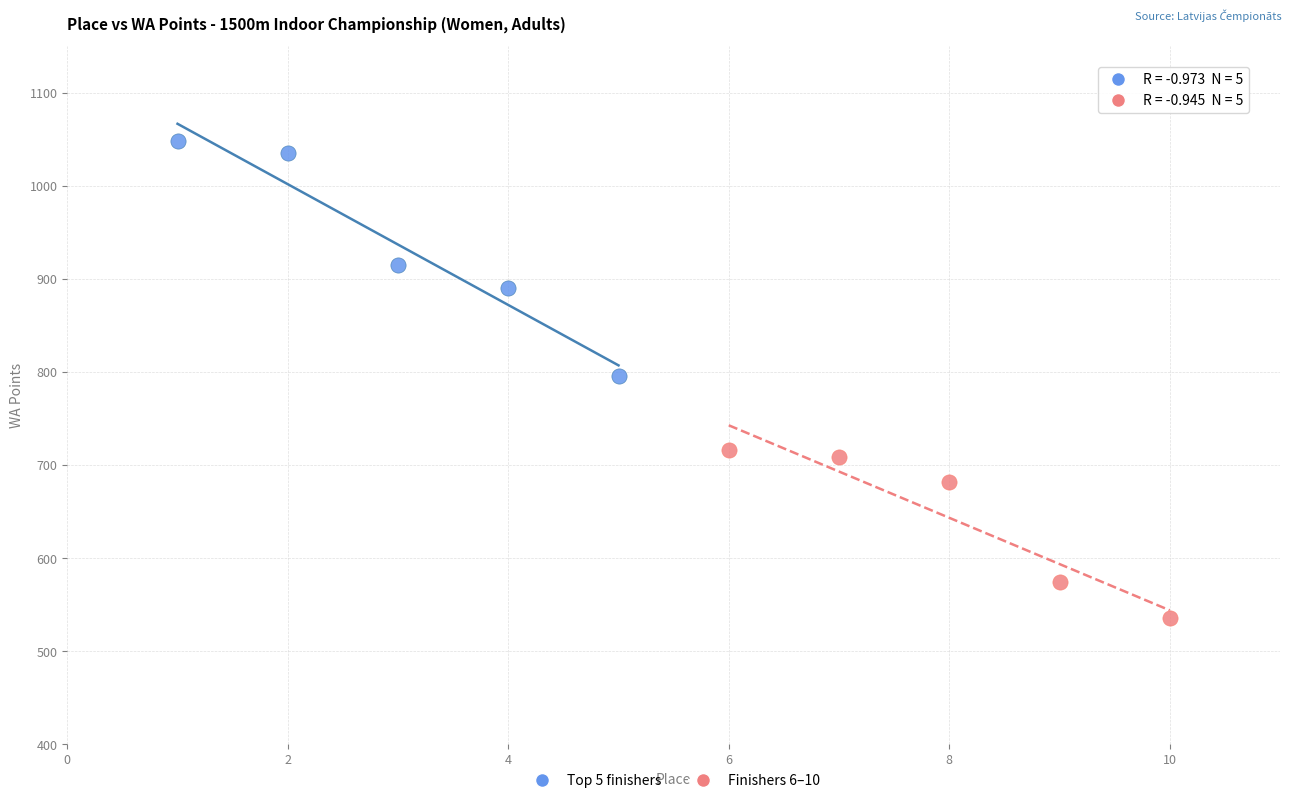

Which series has the largest Y range (max minus min)?

Top 5 finishers